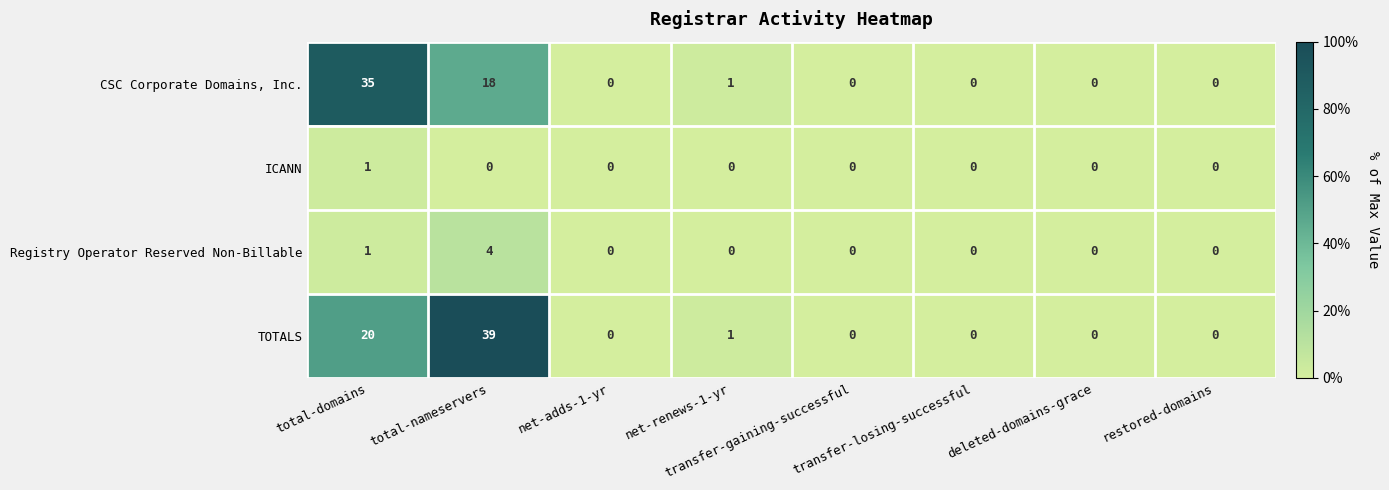

Count the number of categories in the chart.

8